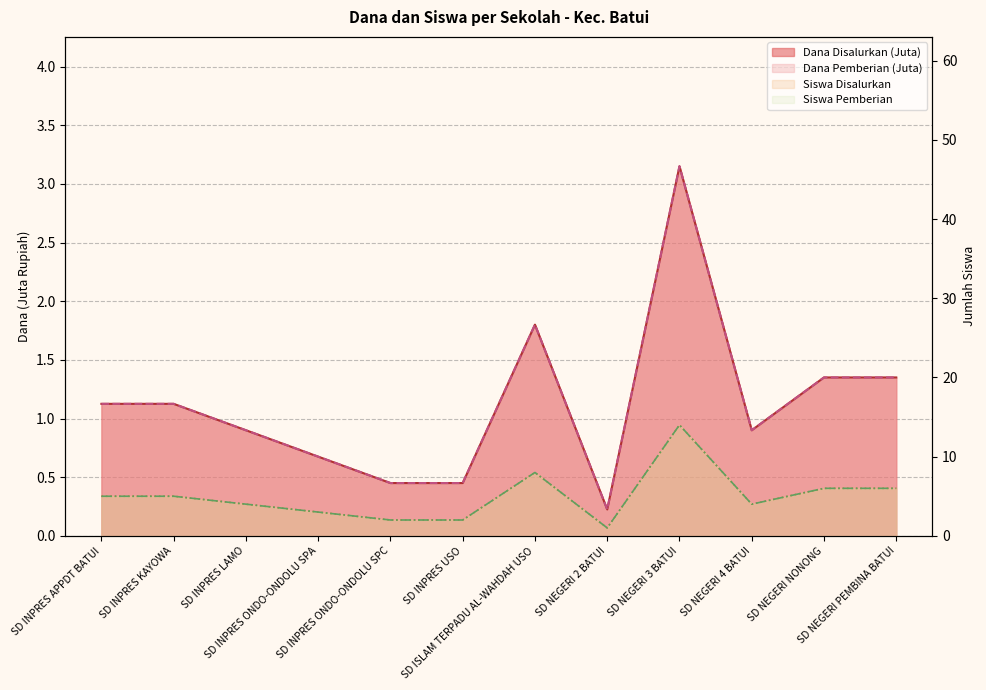

The Siswa Pemberian series shows 3.0 at SD INPRES ONDO-ONDOLU SPA. True or false?

True